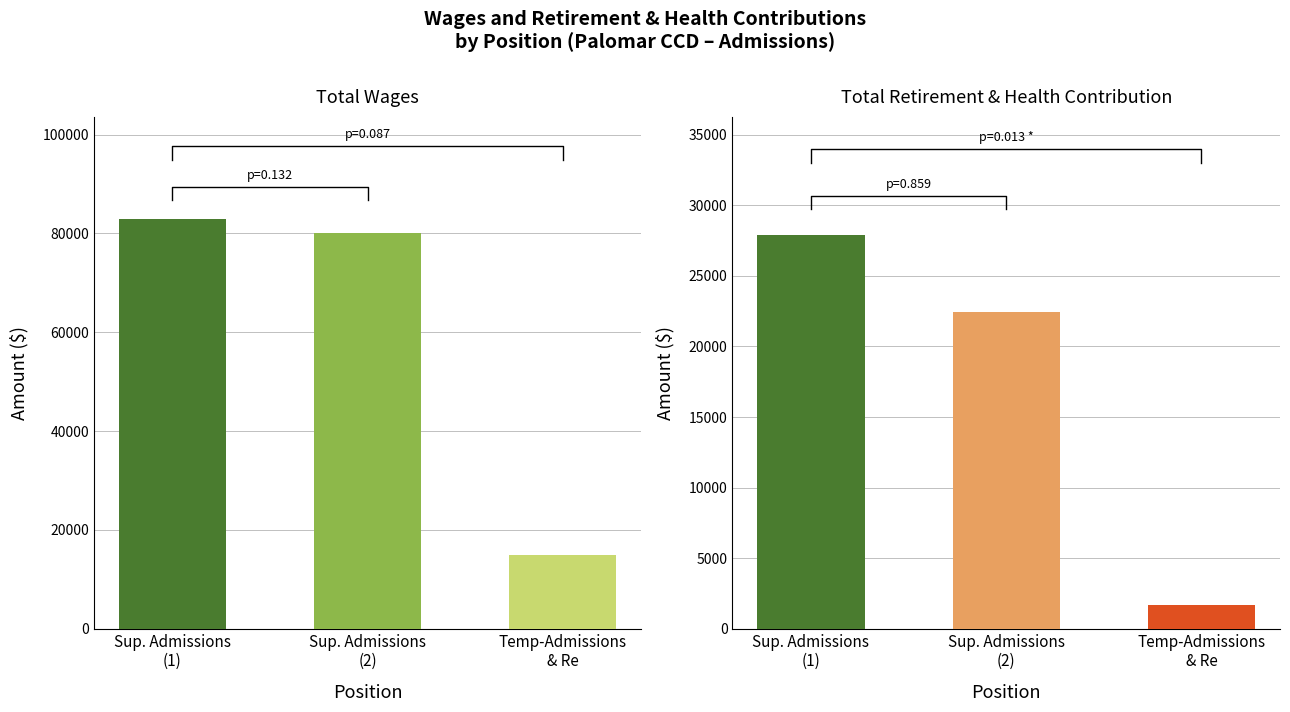

Is it true that Total Retirement & Health Contribution equals 27892 at Sup. Admissions (1)?

True